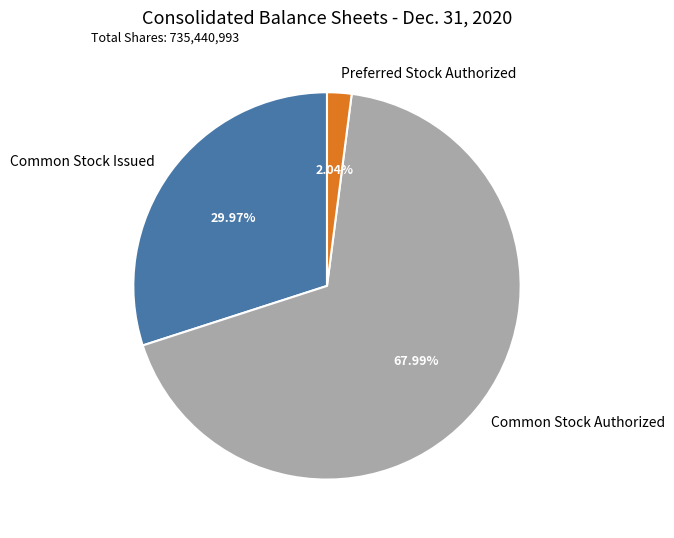

Count the number of slices in the pie.

3